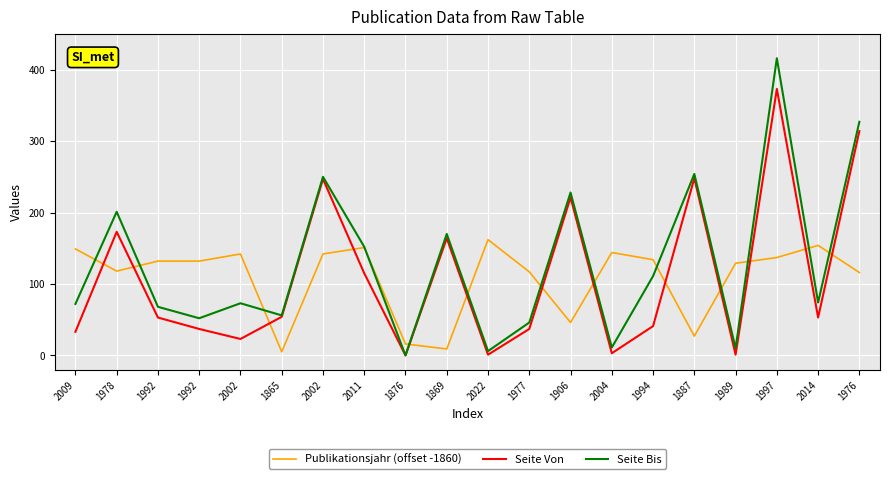

What is the value of the Seite Bis point at the 2nd from the left?

201